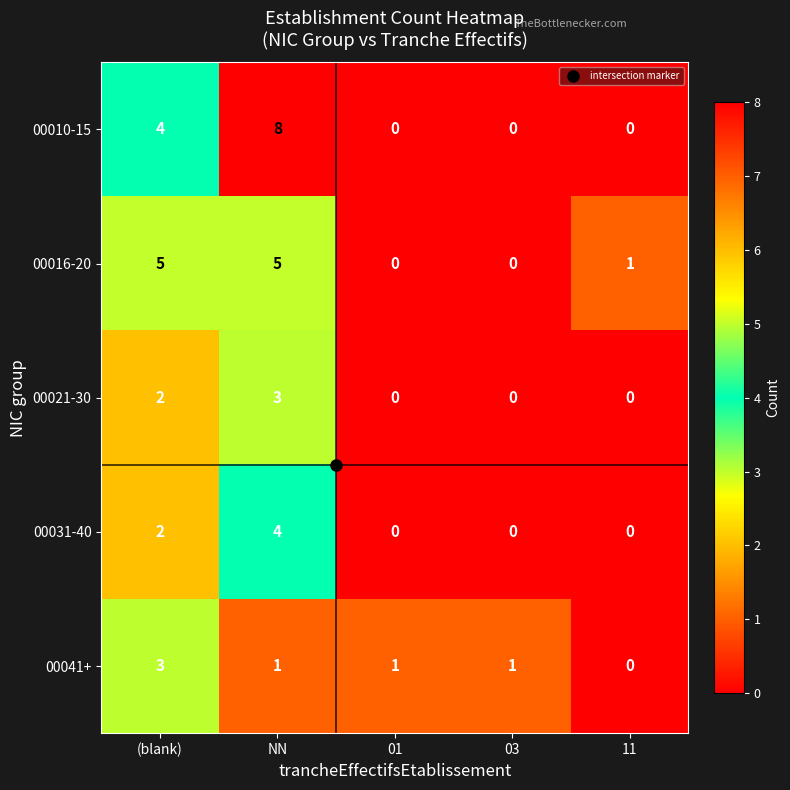

At how many categories does at least one series exceed 3?

2